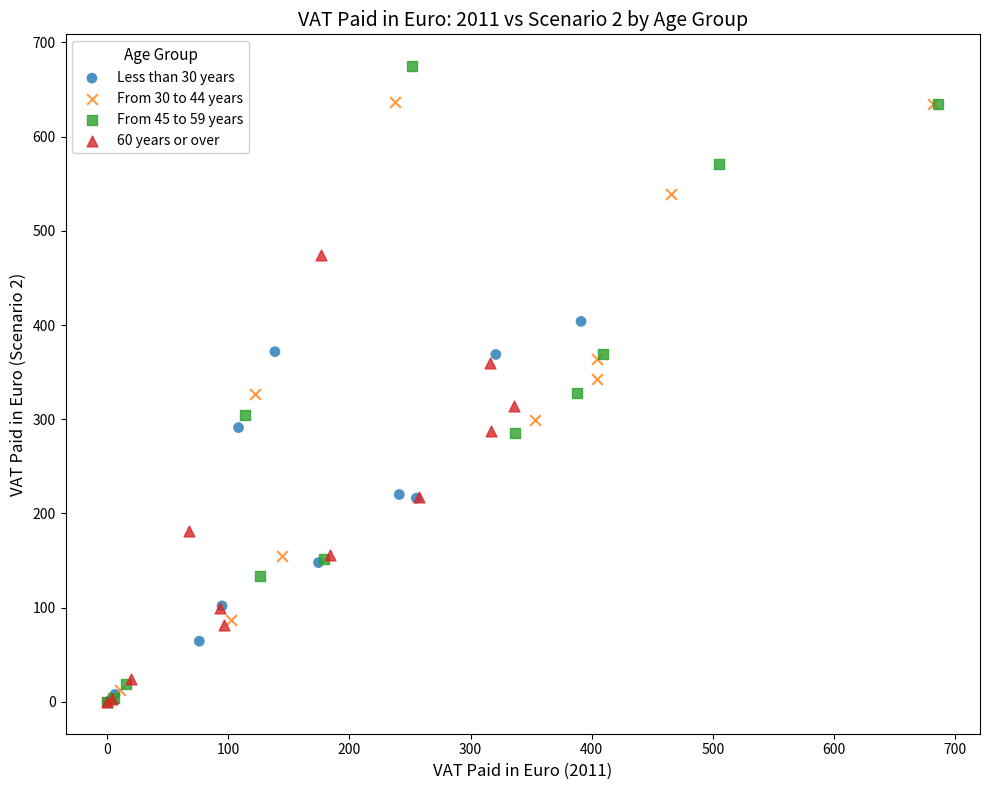

Which series has the widest spread of Y values?

From 45 to 59 years